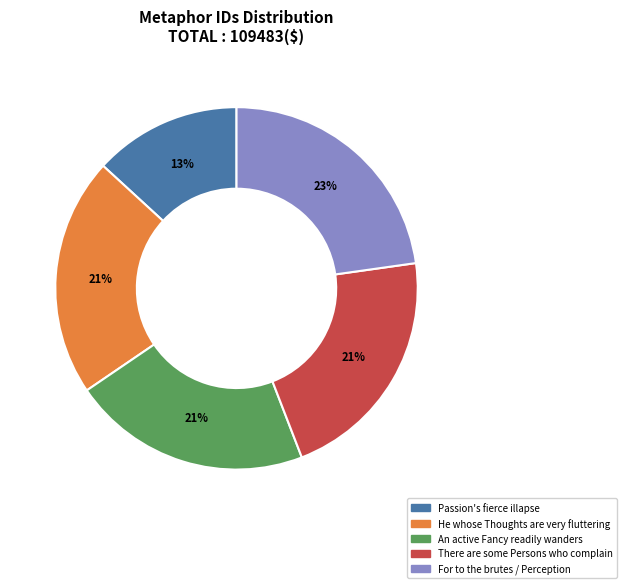

Which category has the biggest portion of the pie?

For to the brutes / Perception